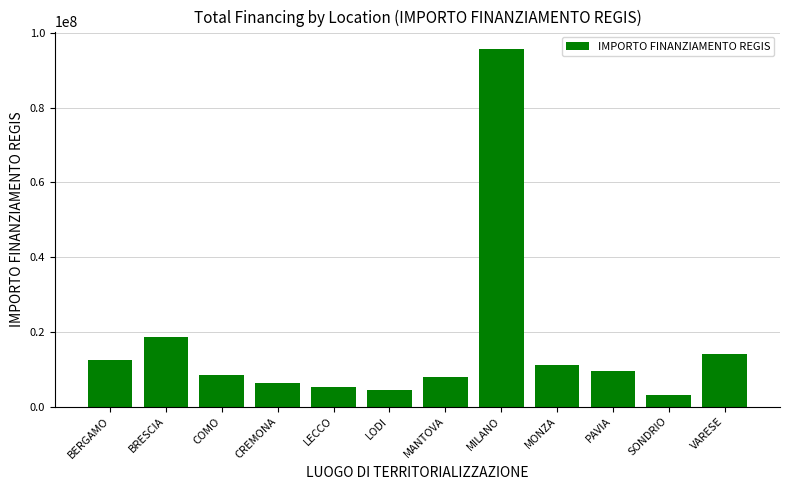

Is it true that the value at MILANO is 154355750?

False